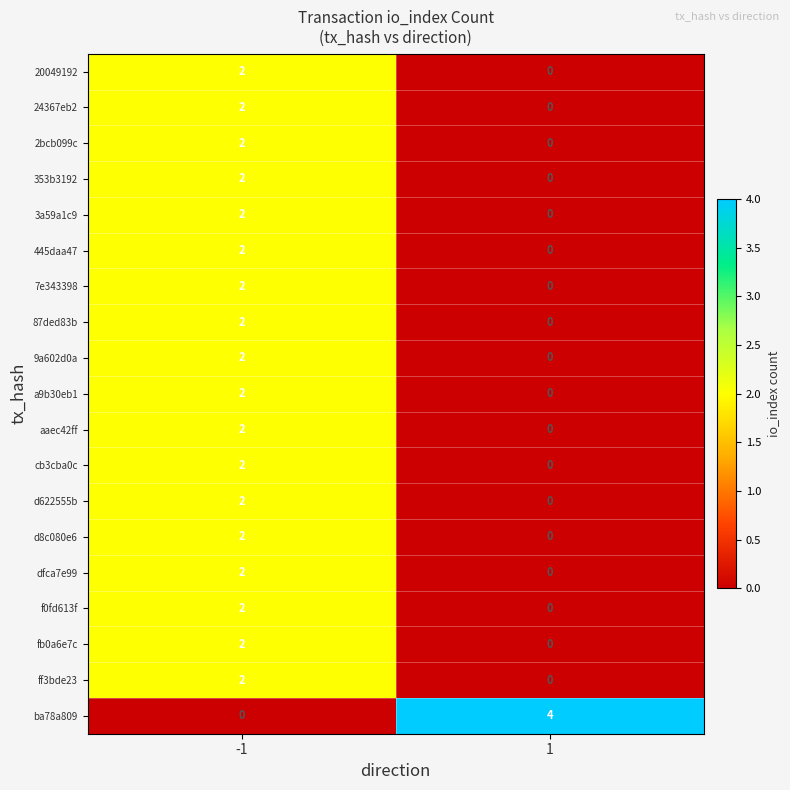

Between -1 and 1, which series saw the biggest shift?

ba78a809